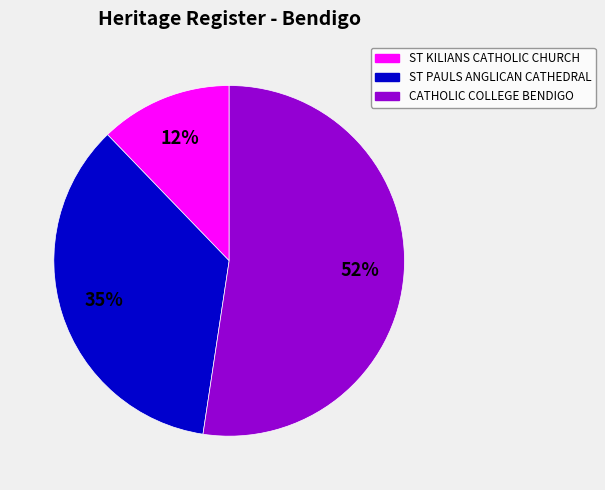

What is the largest slice in the pie chart?

CATHOLIC COLLEGE BENDIGO